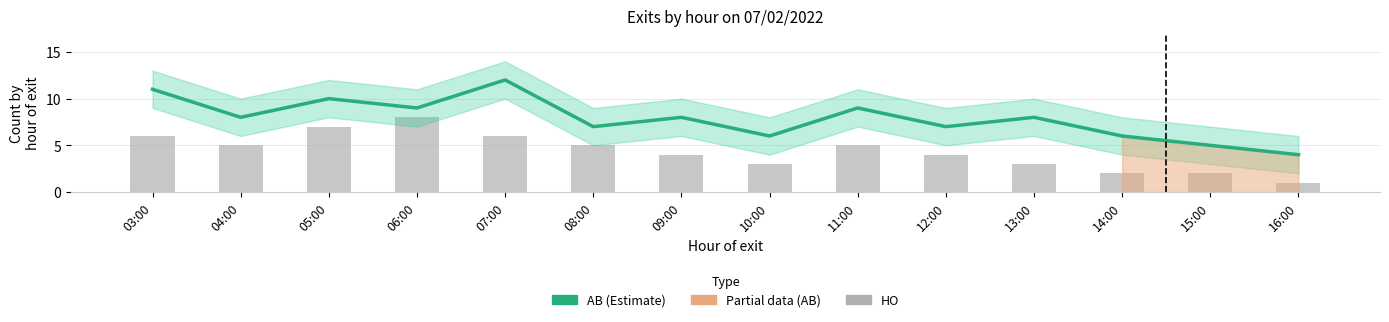

Which series has the largest total across all categories?

AB